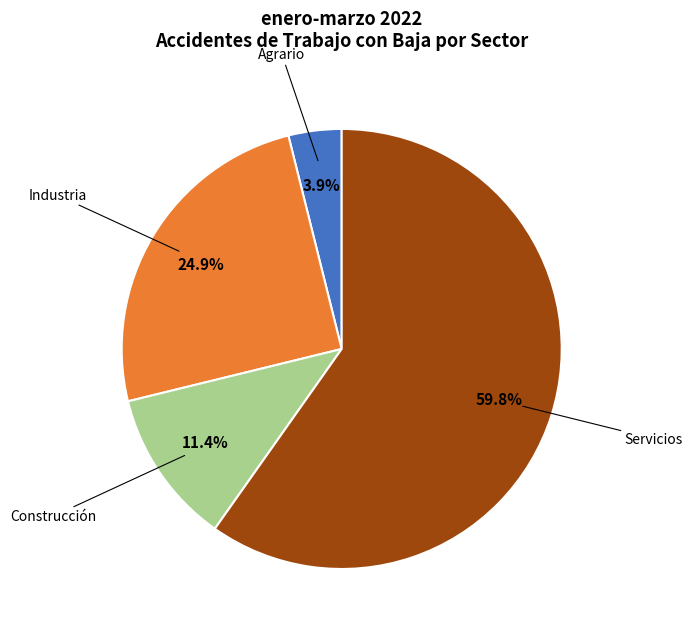

To the nearest percent, what is the average slice percentage?

25%